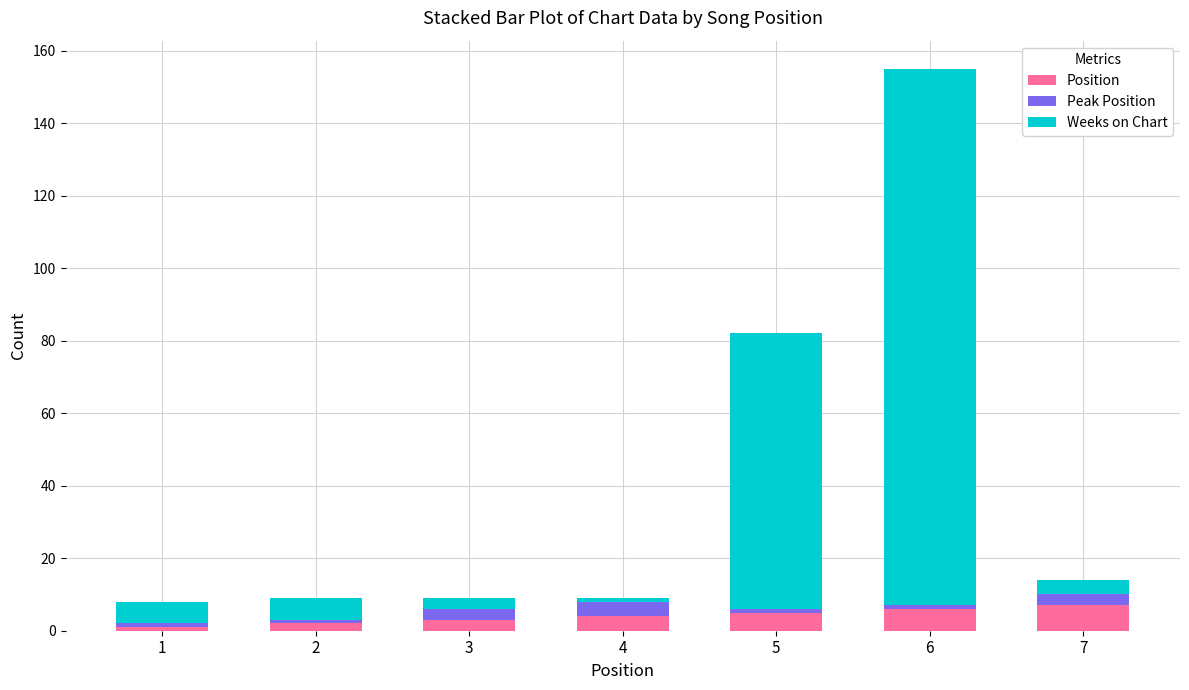

The Position series shows 4 at 4. True or false?

True